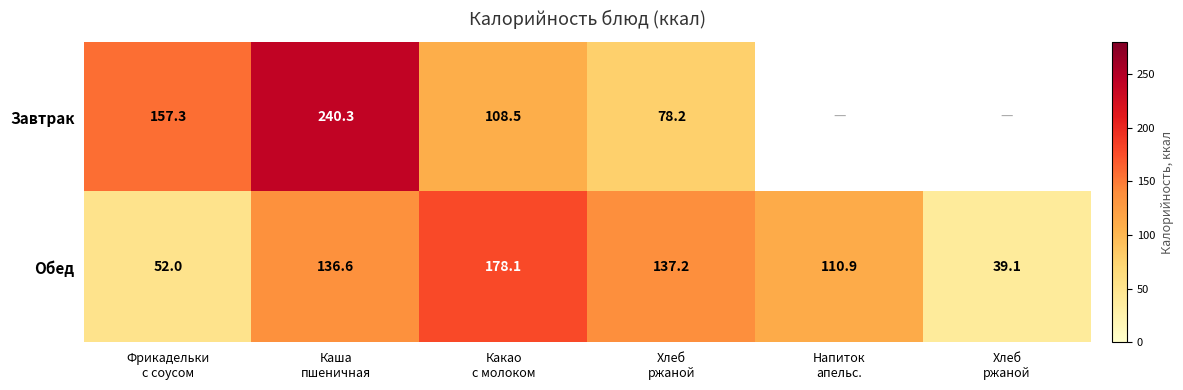

How many distinct data groups are displayed?

2